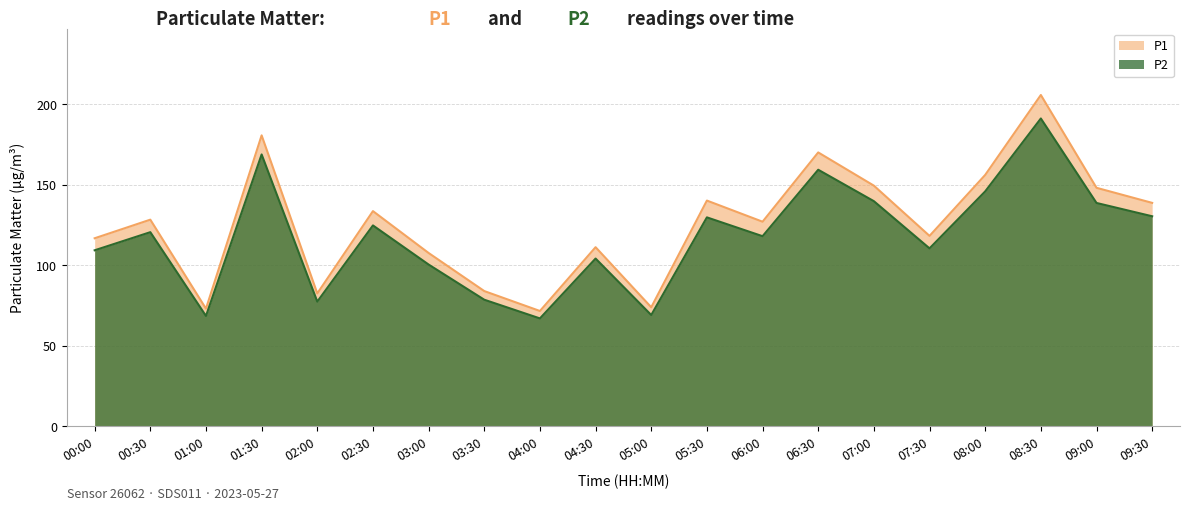

The value of P2 at 09:00 is 138.8. True or false?

True